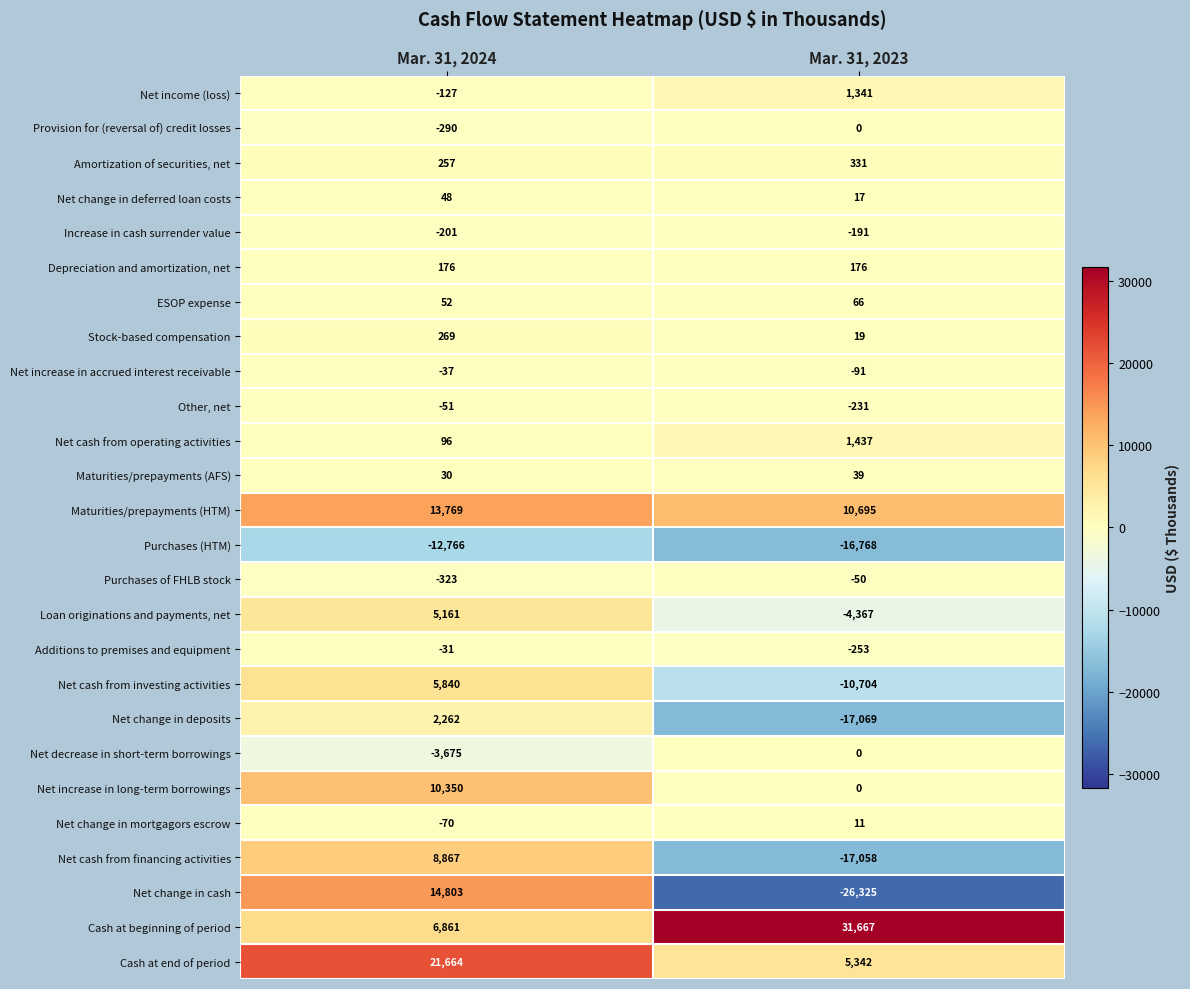

Where is Cash at beginning of period nearest to the value 19264?

Mar. 31, 2024